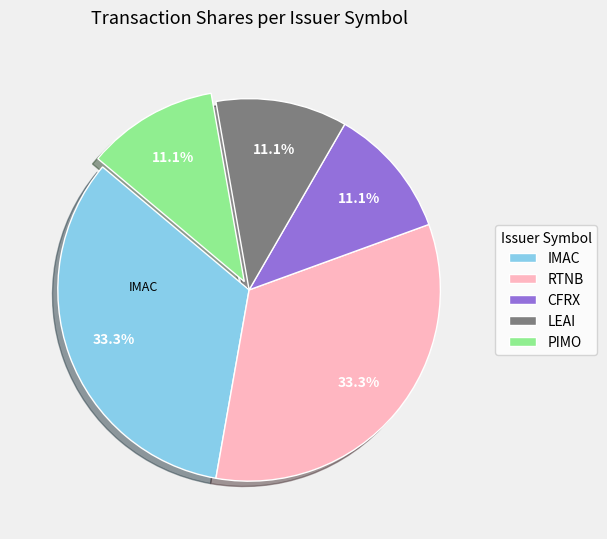

Do CFRX and PIMO together represent more than half of the pie?

No